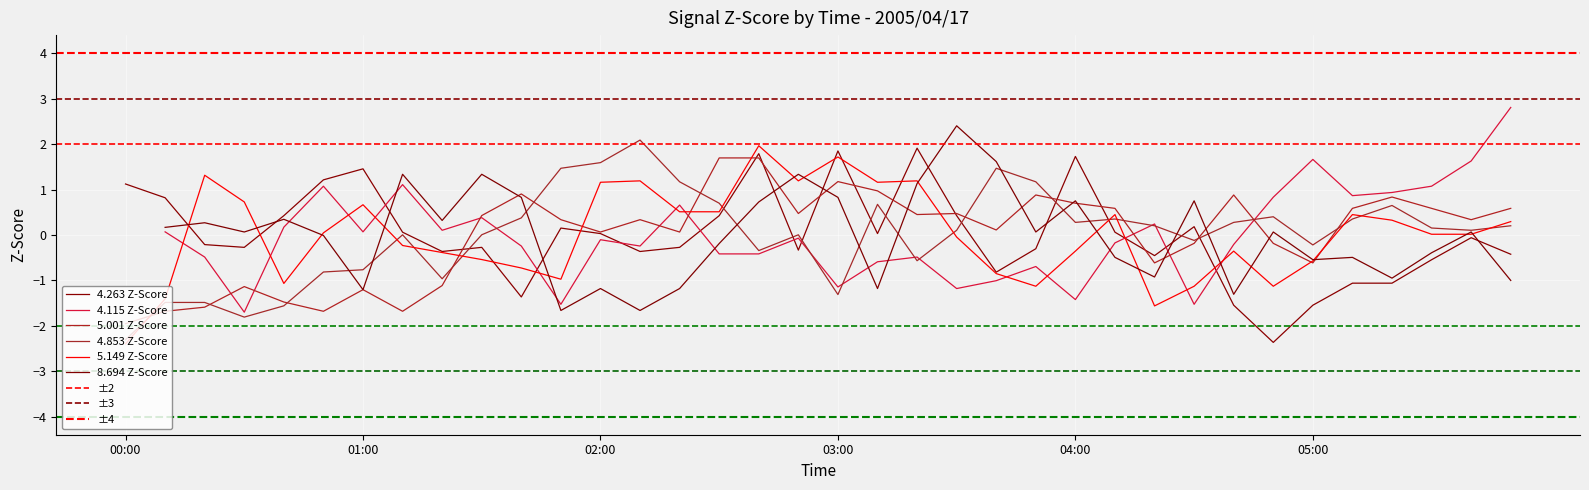

Is it true that 5.149 equals -2.4 at 00:00?

True